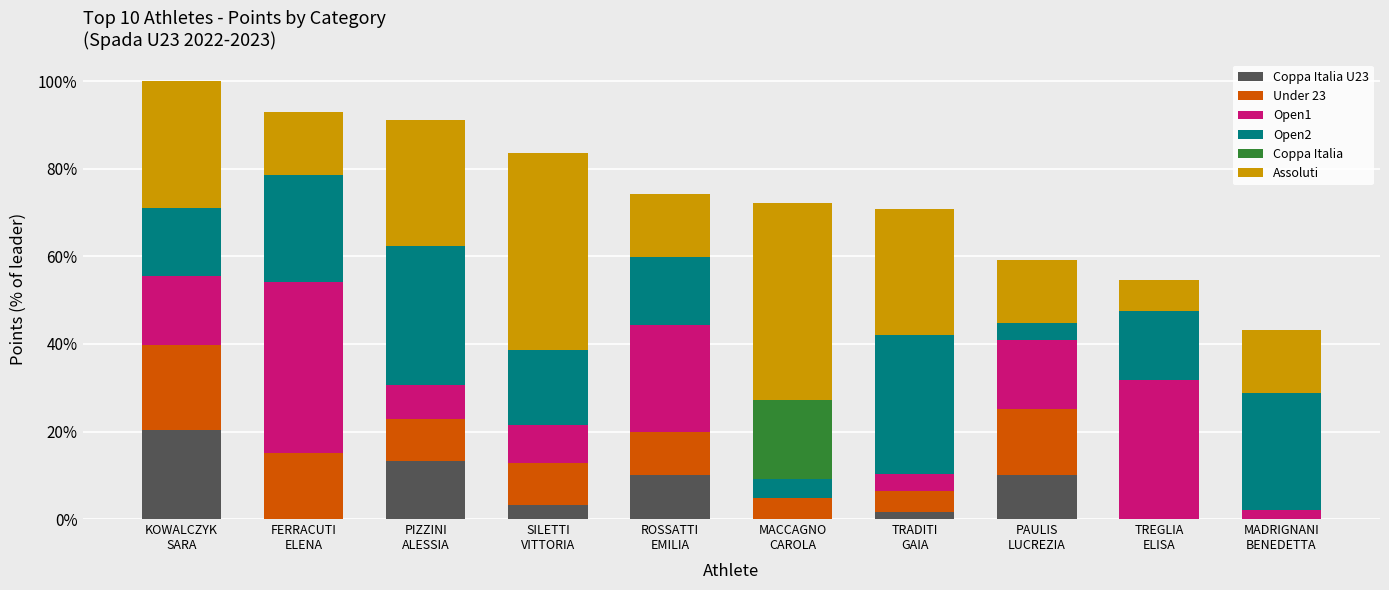

Are the bars horizontal?

No